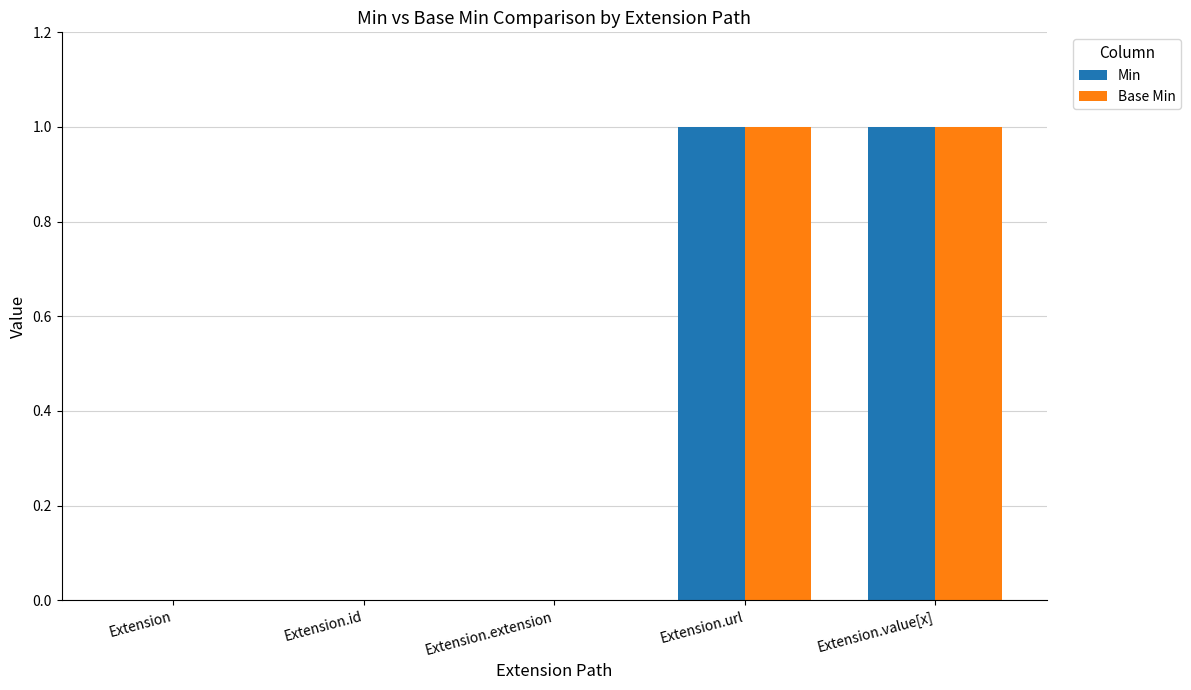

The Base Min series shows 0 at Extension.id. True or false?

True